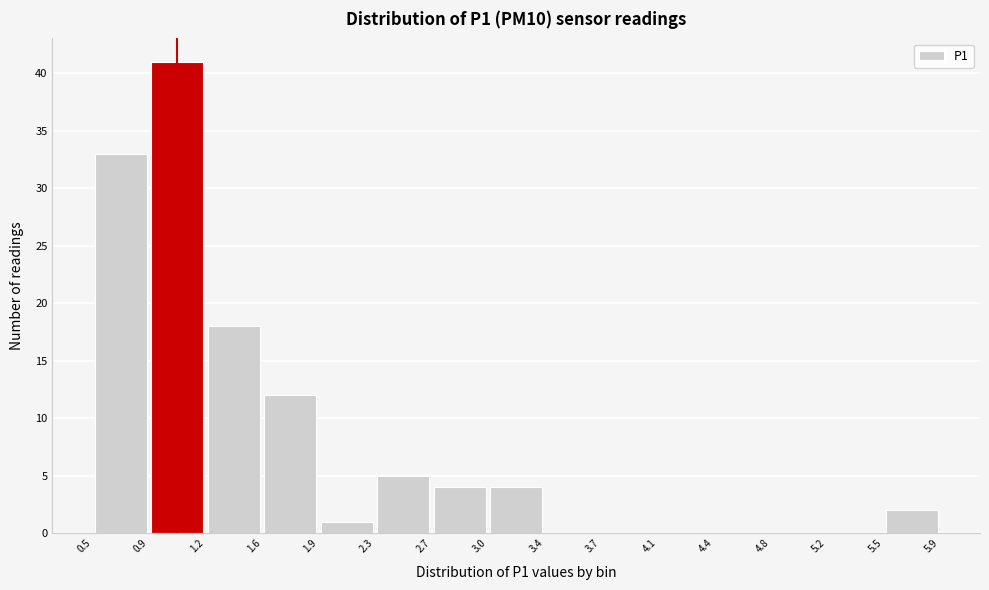

What is the height of the bar covering 1.2 to 1.6 on the x-axis? The values are not printed on the chart, so give them approximately, as read against the axis.

18